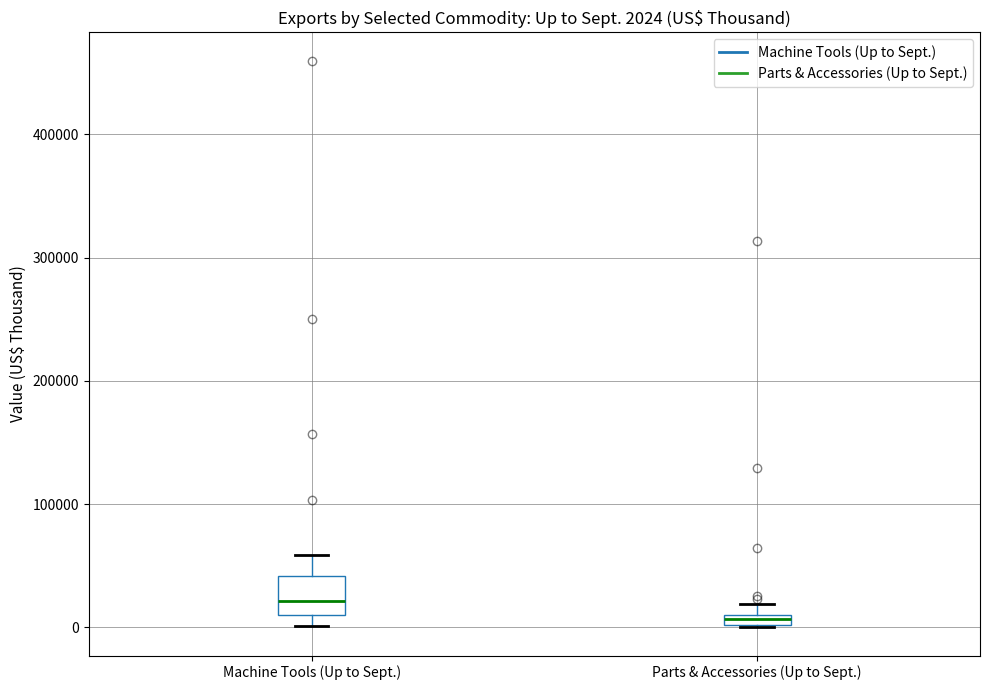

Which box is the tallest, from its lower edge to its upper edge?

Machine Tools (Up to Sept.)